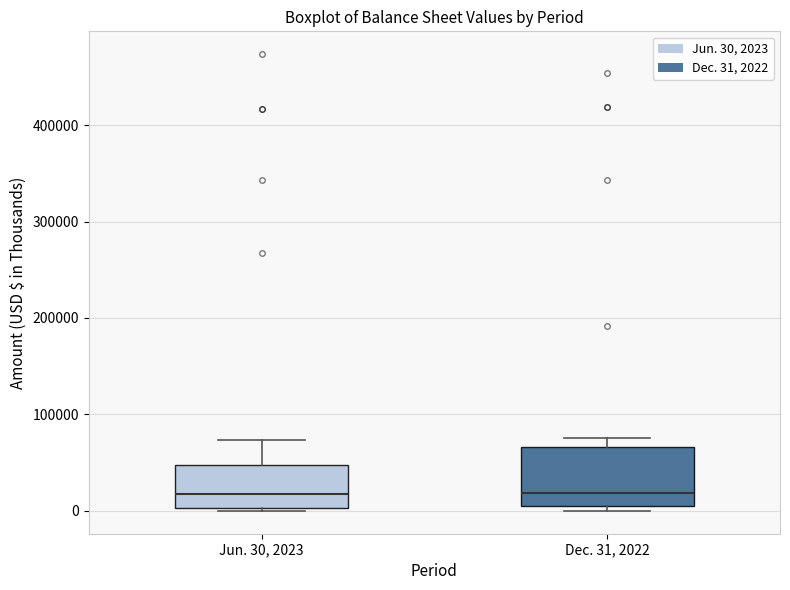

Where does the median line of the box for Dec. 31, 2022 sit on the y-axis? The values are not printed on the chart, so give them approximately, as read against the axis.

20000